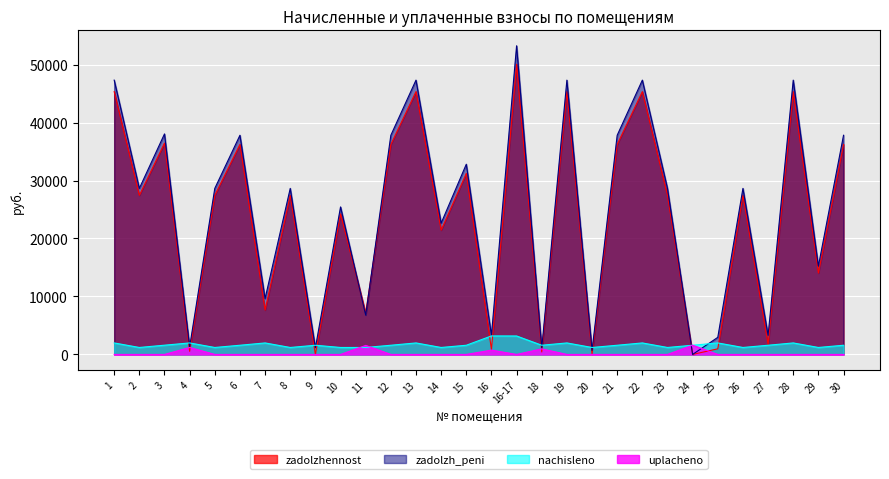

What value does the zadolzh_peni series have at 25?

2948.7